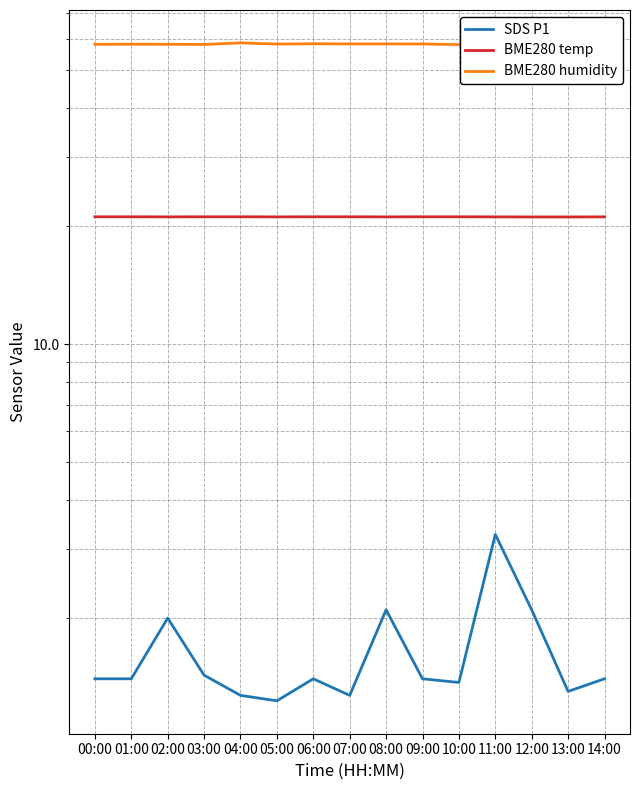

Which series has the largest range (max minus min)?

SDS P1